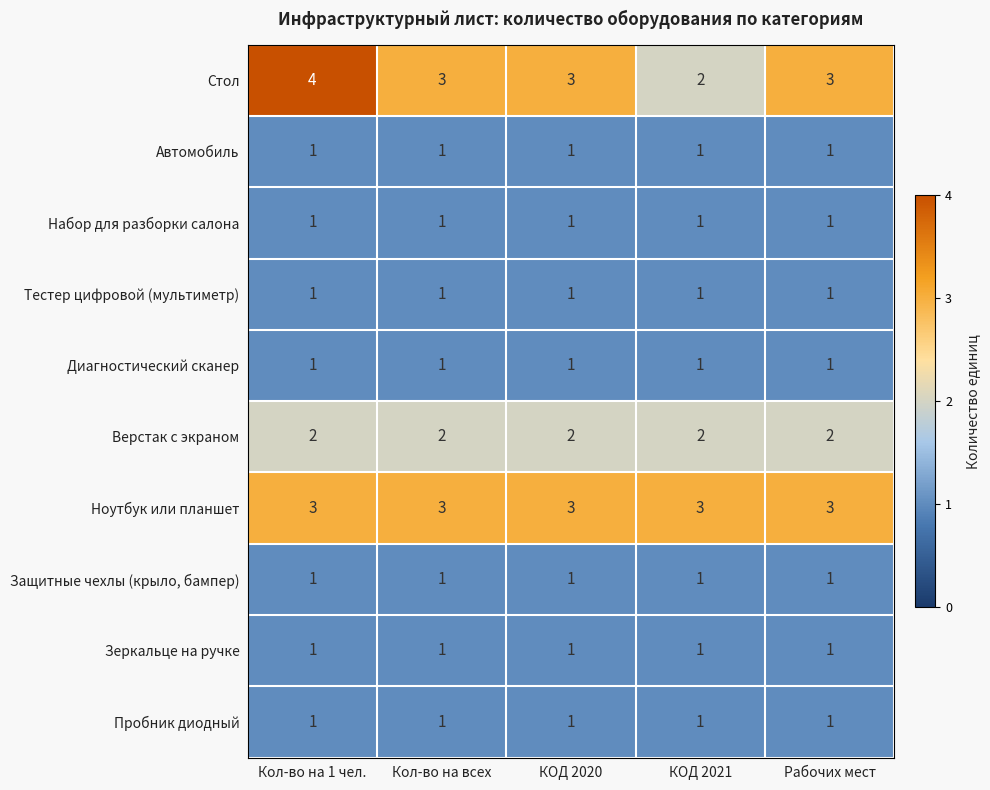

Between Кол-во на всех and КОД 2021, which series saw the biggest shift?

Стол